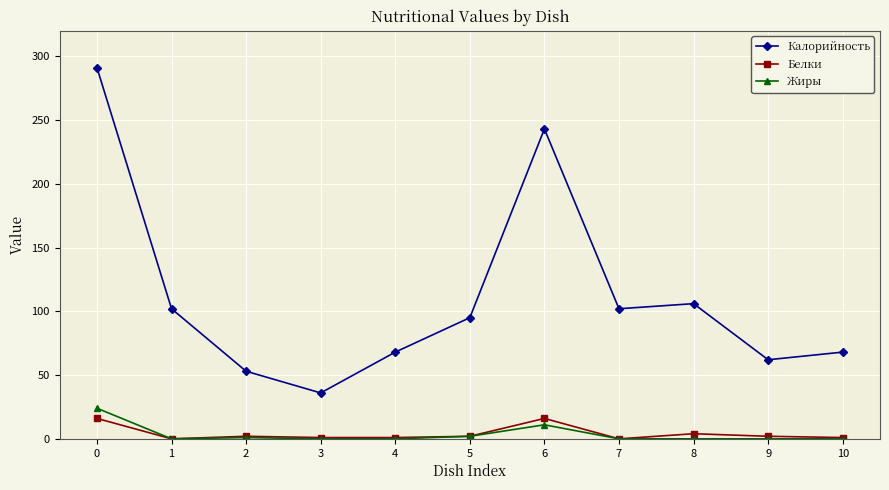

What is the maximum value shown in the chart?

291